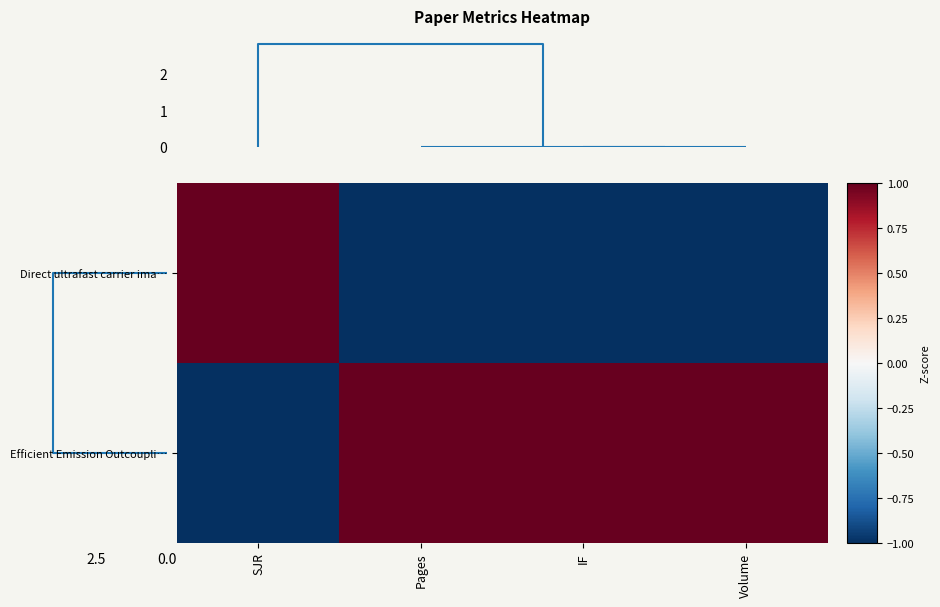

Which series has the largest total across all categories?

Efficient Emission Outcoupli…